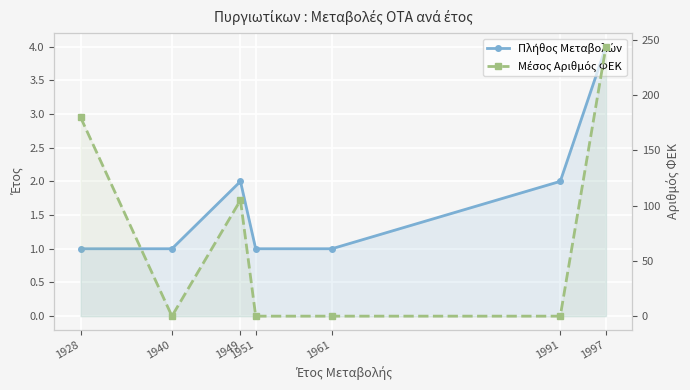

At 1951, list the series in order from smallest to largest.

Μέσος Αριθμός ΦΕΚ, Πλήθος Μεταβολών